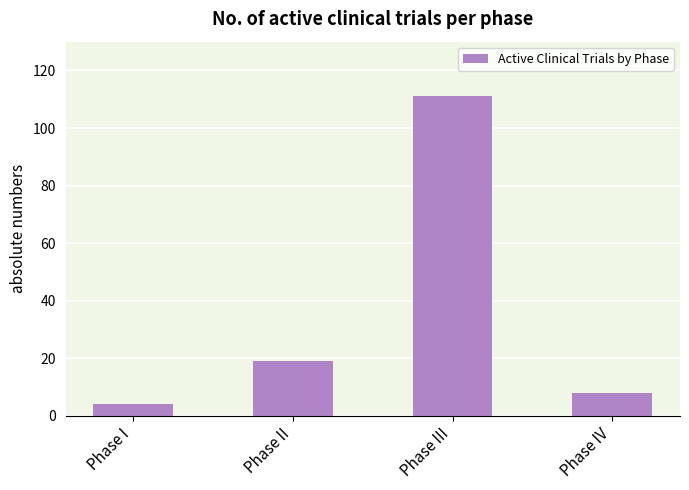

How many bars are there in total?

4